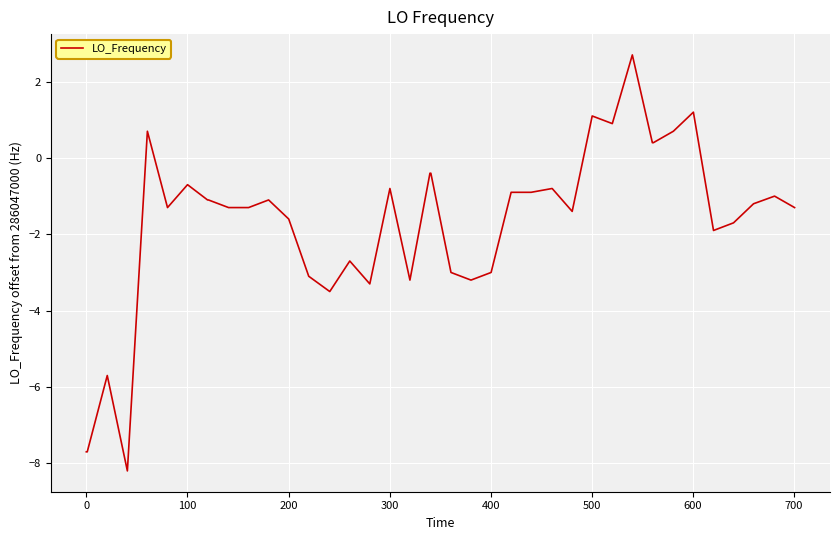

How many negative values are there?

32